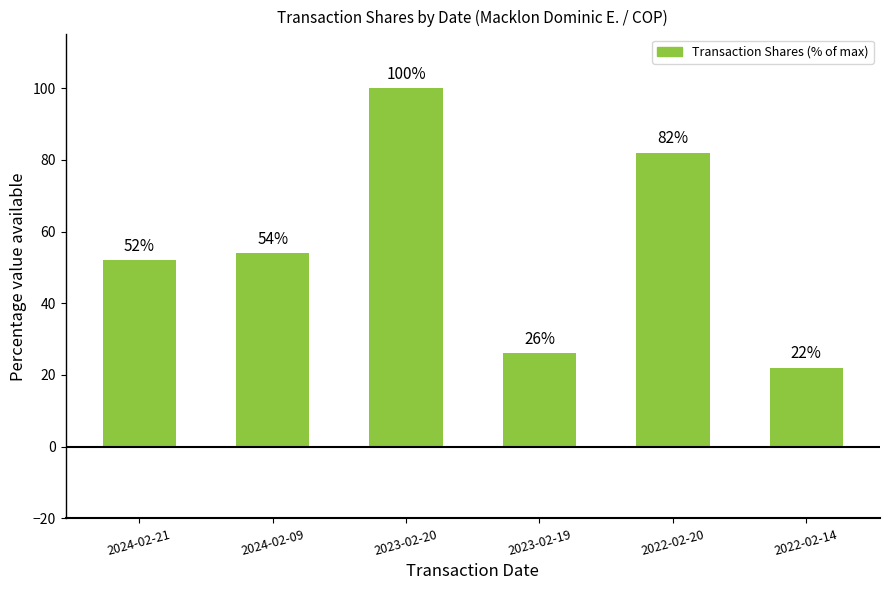

At which label is the value closest to 61?

2024-02-09